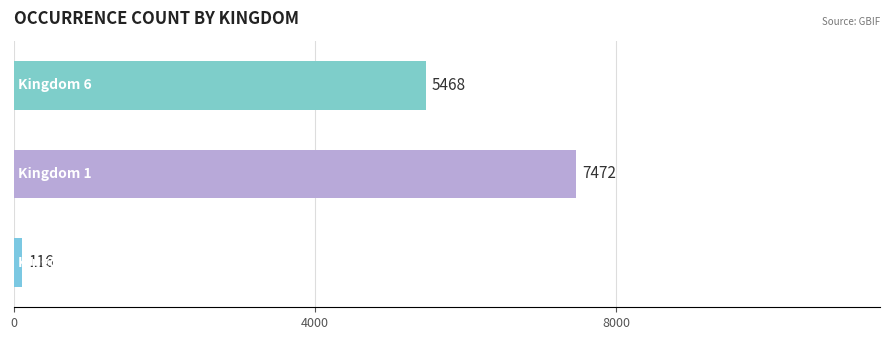

How many values are between 116 and 7472?

3